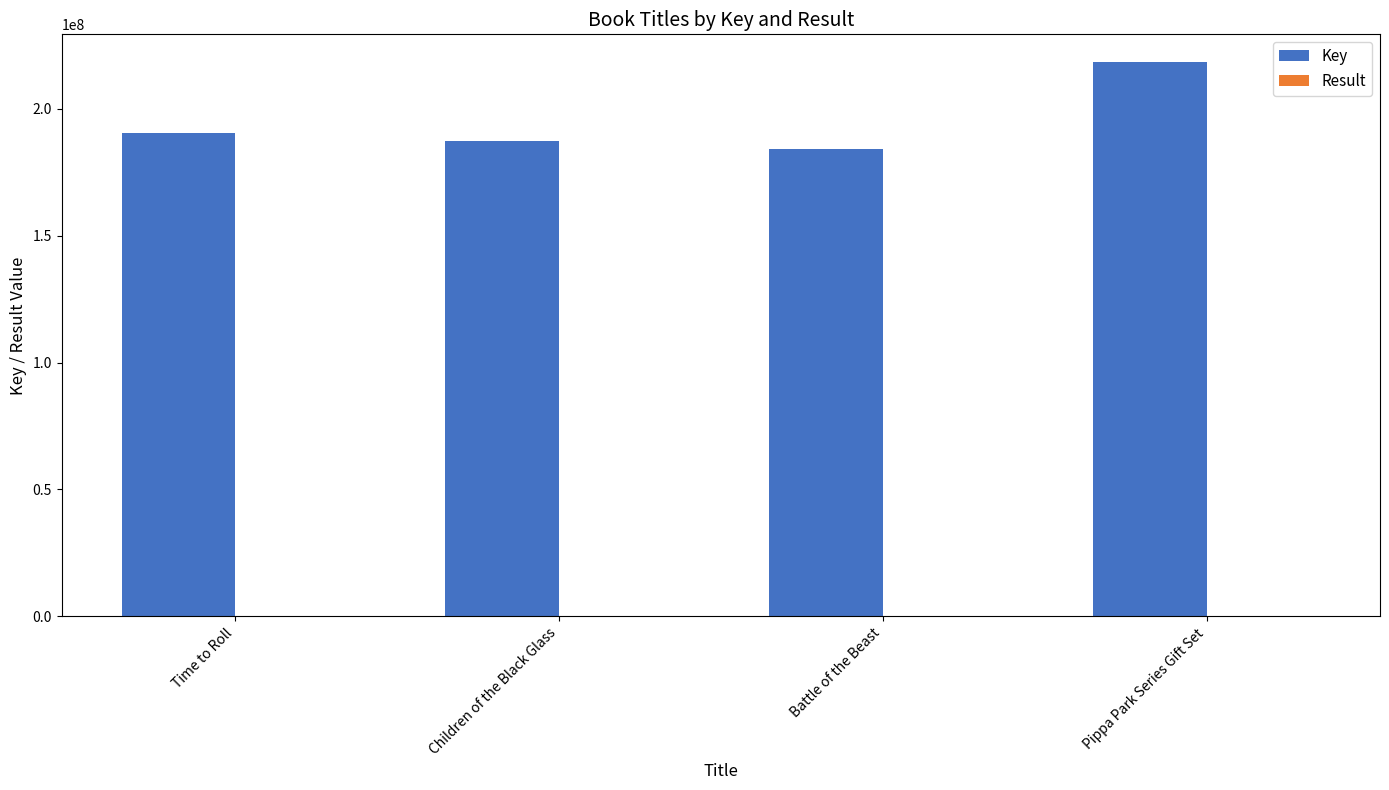

At which category is the sum across all series the highest?

Pippa Park Series Gift Set